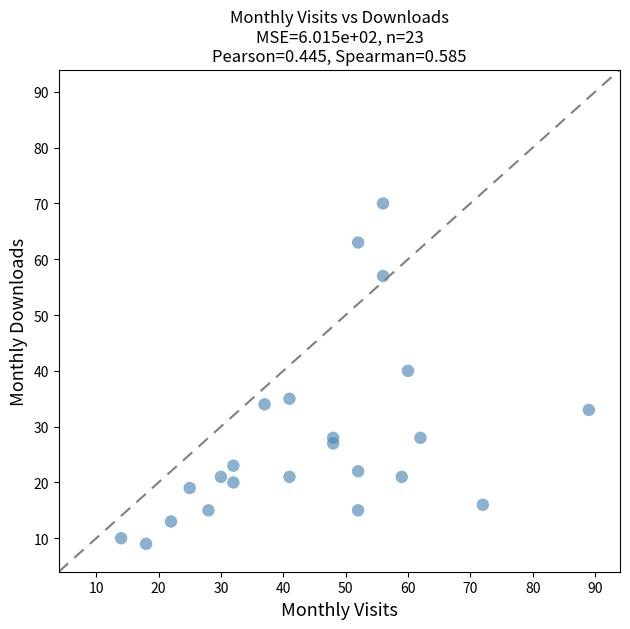

What is the range of Y values (max minus min)?

61